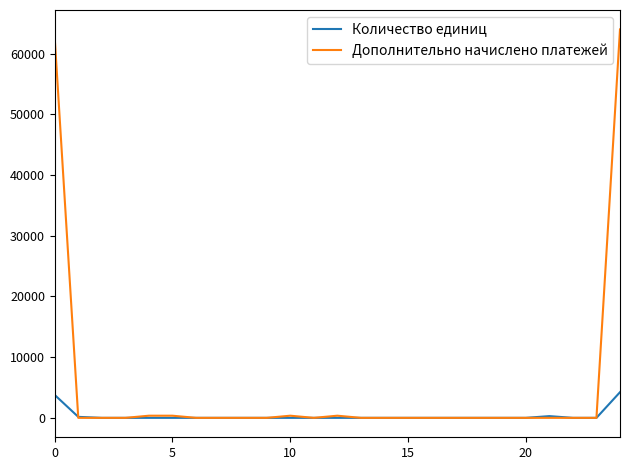

Rank the series by their maximum value, from highest to lowest.

Дополнительно начислено платежей, Количество единиц